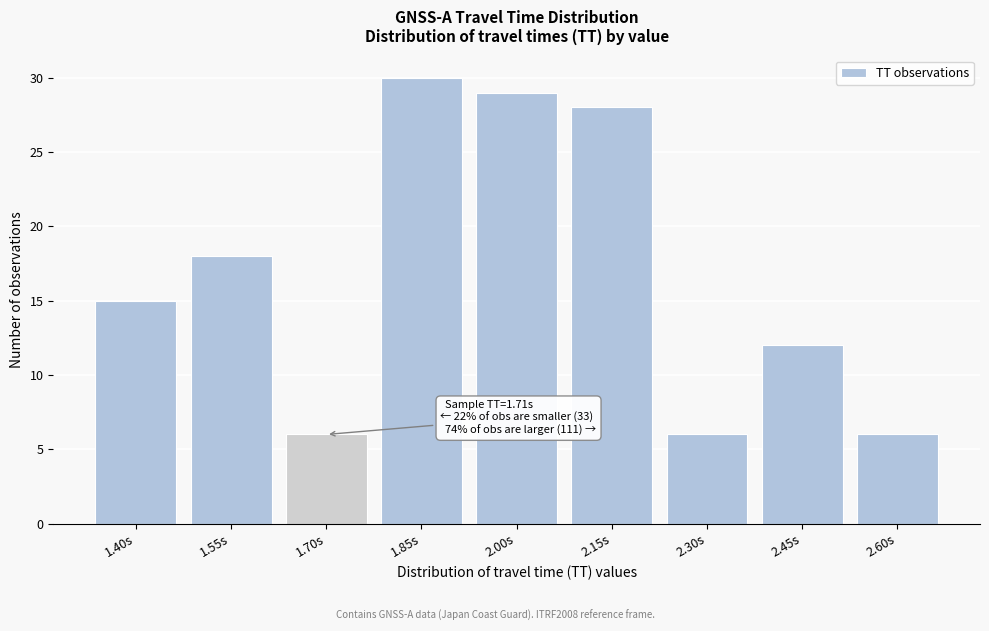

Reading left to right, extract all data points from this chart.

1.40s=15	1.55s=18	1.70s=6	1.85s=30	2.00s=29	2.15s=28	2.30s=6	2.45s=12	2.60s=6